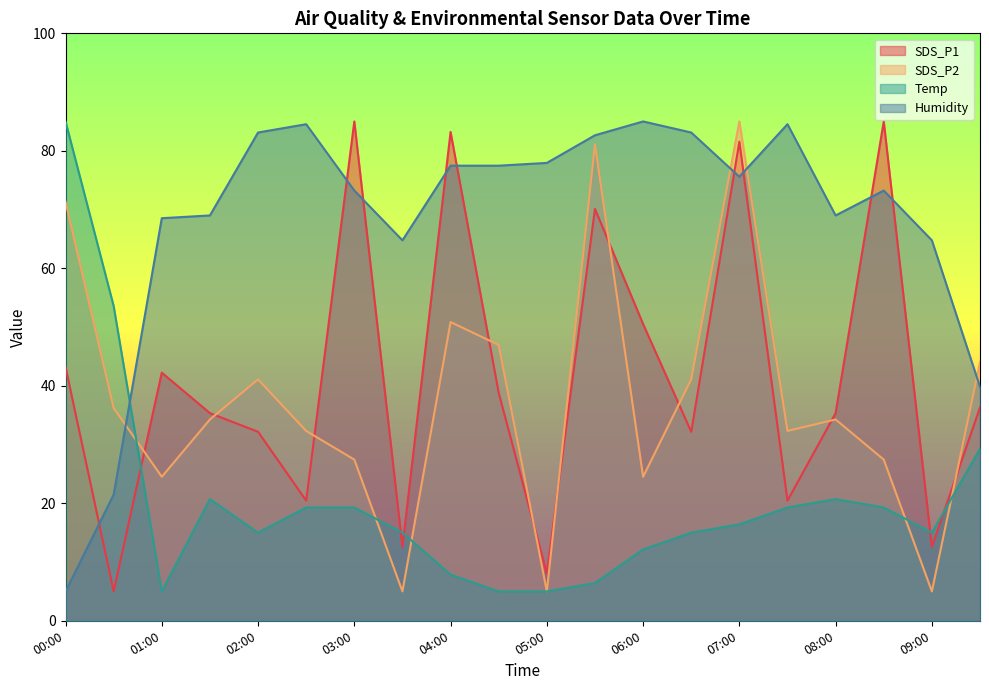

How many data points in Temp are less than 16?

10